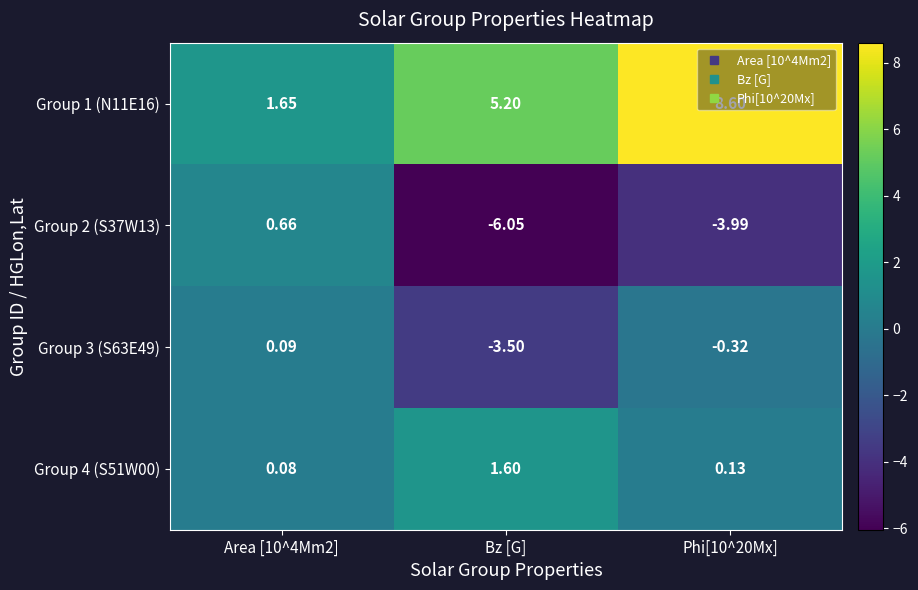

How many distinct data groups are displayed?

4